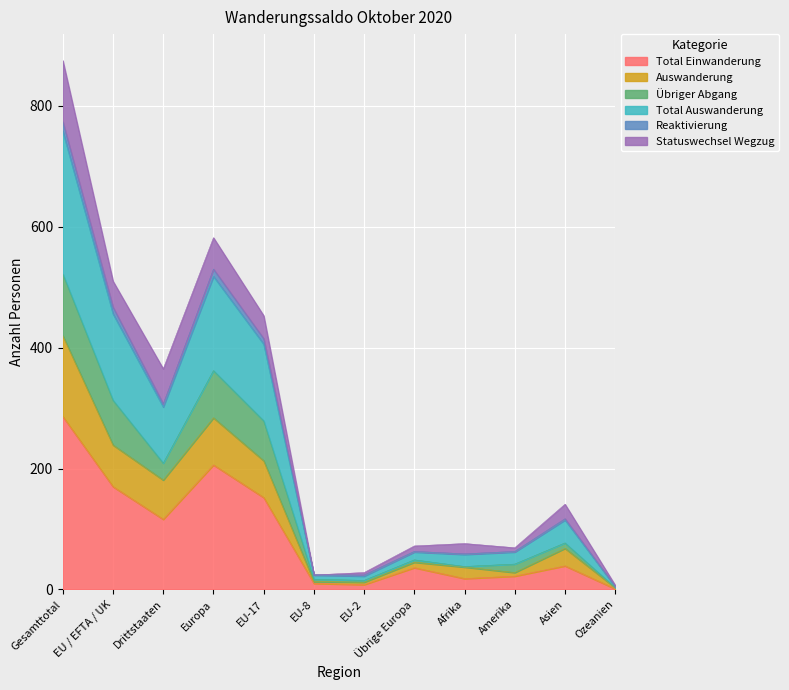

What is the maximum value for Total Einwanderung?

286